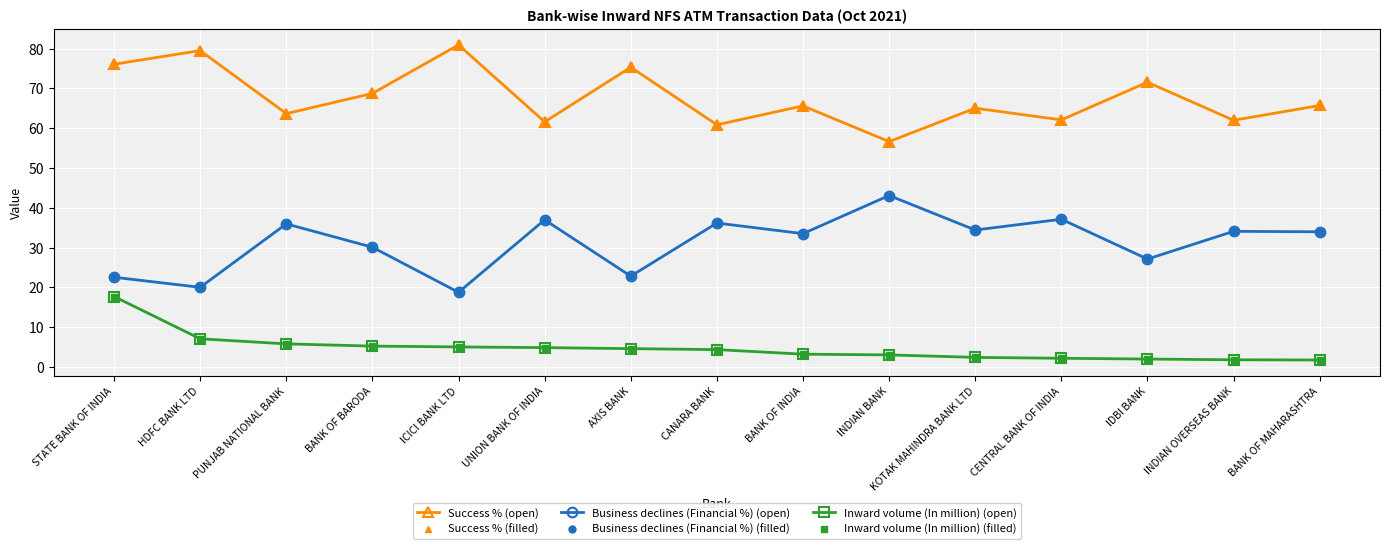

What position from the right is ICICI BANK LTD?

11